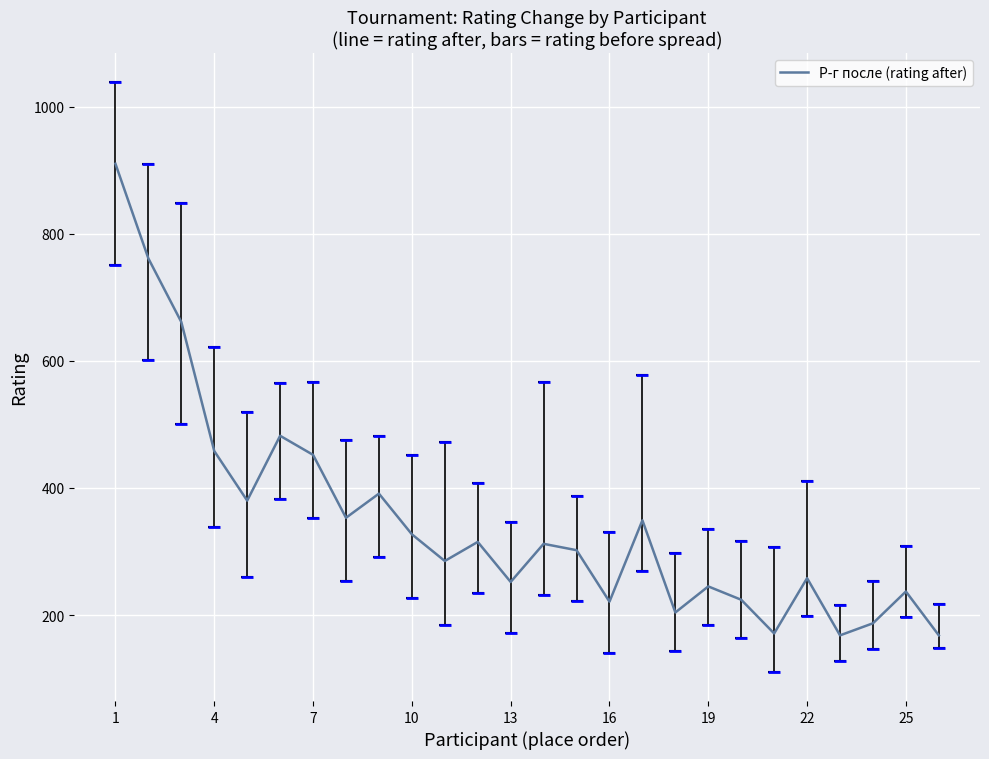

What is the minimum value shown in the chart?

168